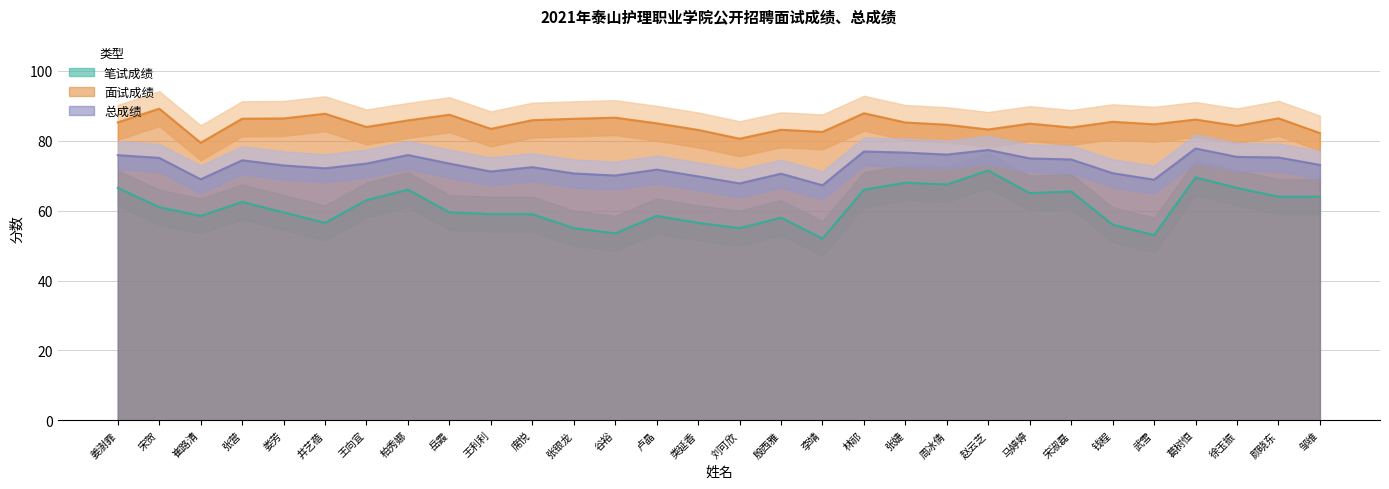

Rank the series by their maximum value, from highest to lowest.

面试成绩, 总成绩, 笔试成绩